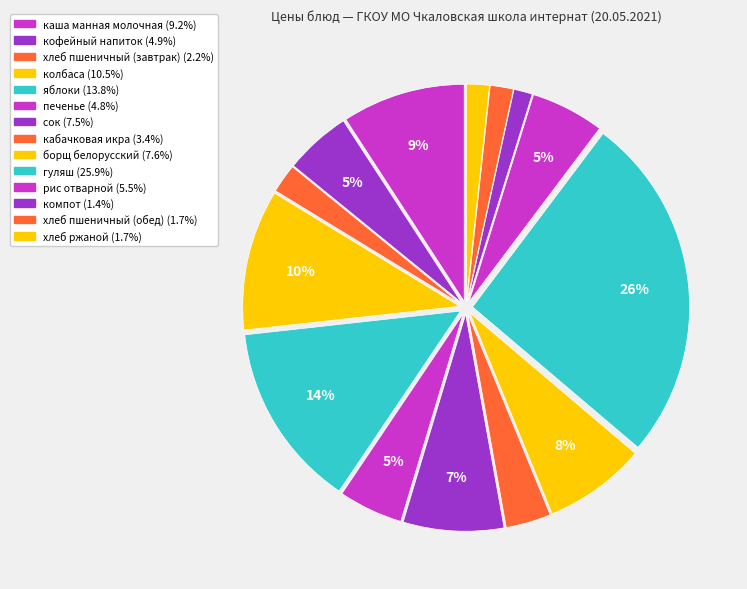

To the nearest percent, what is the average slice percentage?

7%